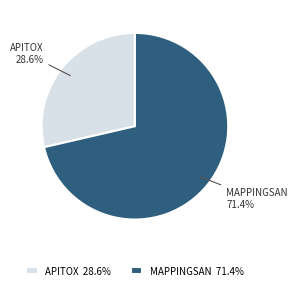

What portion of the pie excludes MAPPINGSAN 71.4%?

28.6%